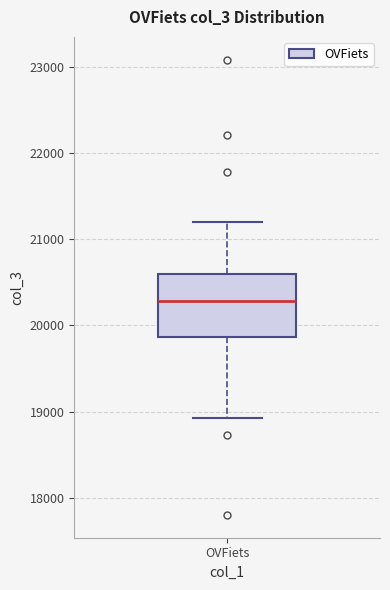

Transcribe this box plot: give where the median line is, the range the box spans, and where the two whiskers end, as read against the y-axis. The values are not printed on the chart, so give them approximately, as read against the axis.

median 20300, box 19900 to 20600, whiskers 18900 to 21200